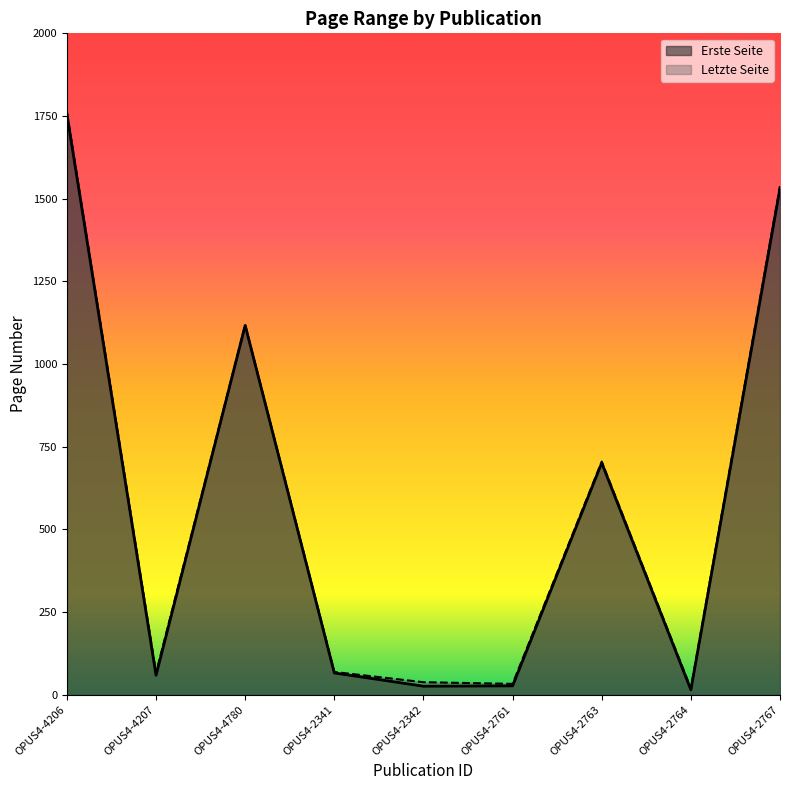

Which series has the largest total across all categories?

Letzte Seite